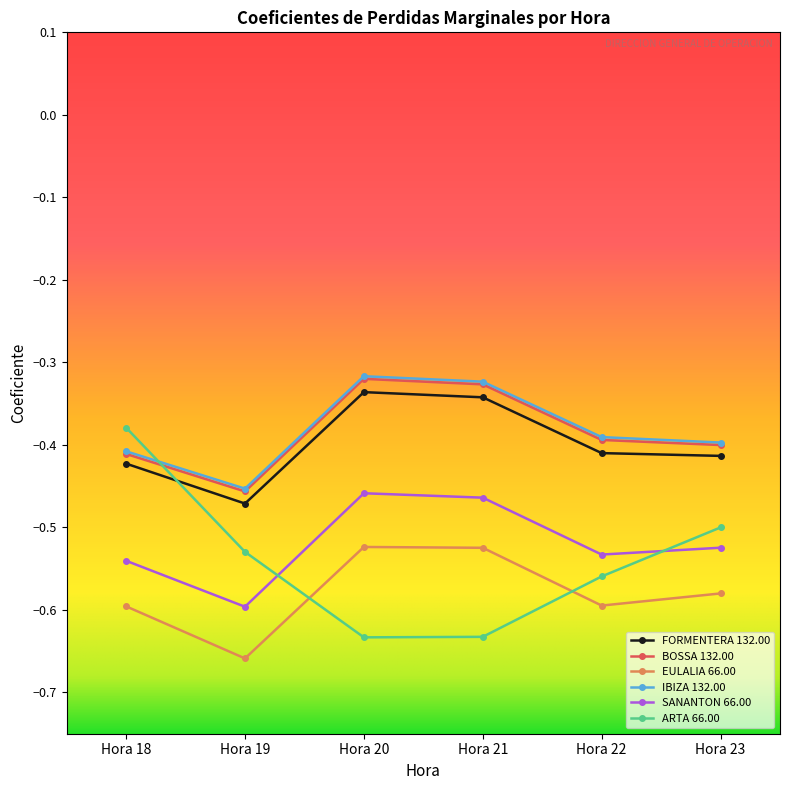

Which series has the widest spread of values?

ARTA 66.00